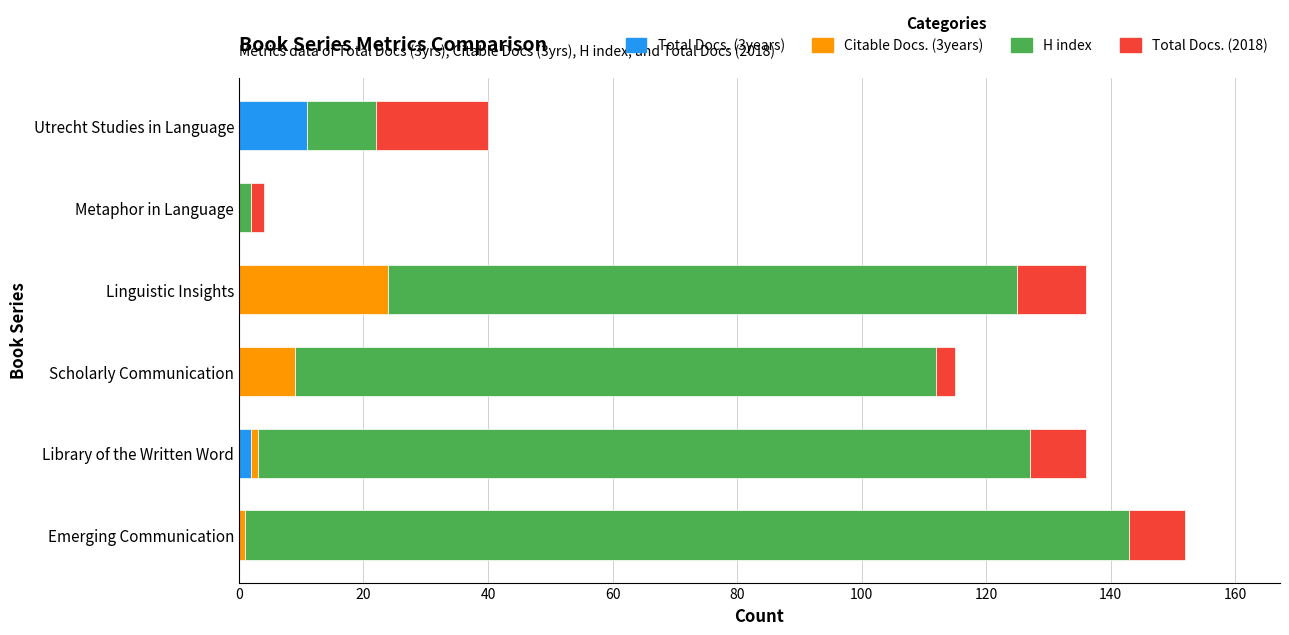

At which label does Total Docs. (3years) reach its peak?

Utrecht Studies in Language